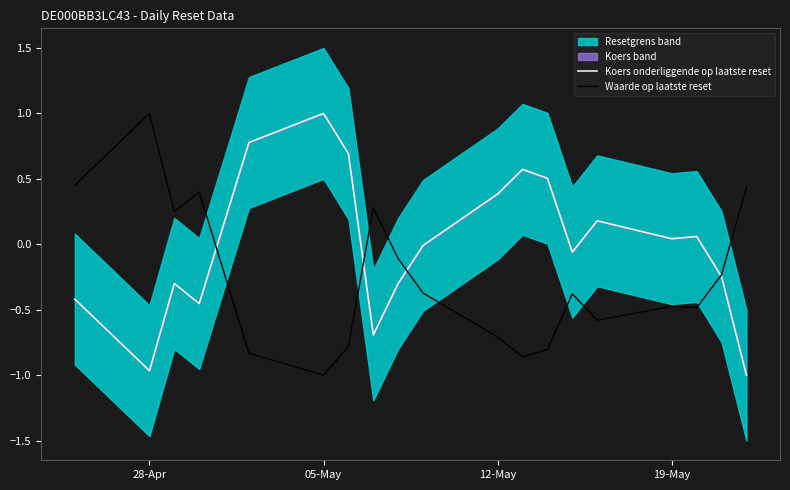

Reading left to right, what are all the values shown in this chart?

Koers onderliggende op laatste reset: -0.4	-1.0	-0.3	-0.5	0.8	1.0	0.7	-0.7	-0.3	-0.0	0.4	0.6	0.5	-0.1	0.2	0.0	0.1	-0.2	-1.0
Waarde op laatste reset: 0.5	1.0	0.2	0.4	-0.8	-1.0	-0.8	0.3	-0.1	-0.4	-0.7	-0.9	-0.8	-0.4	-0.6	-0.5	-0.5	-0.2	0.4